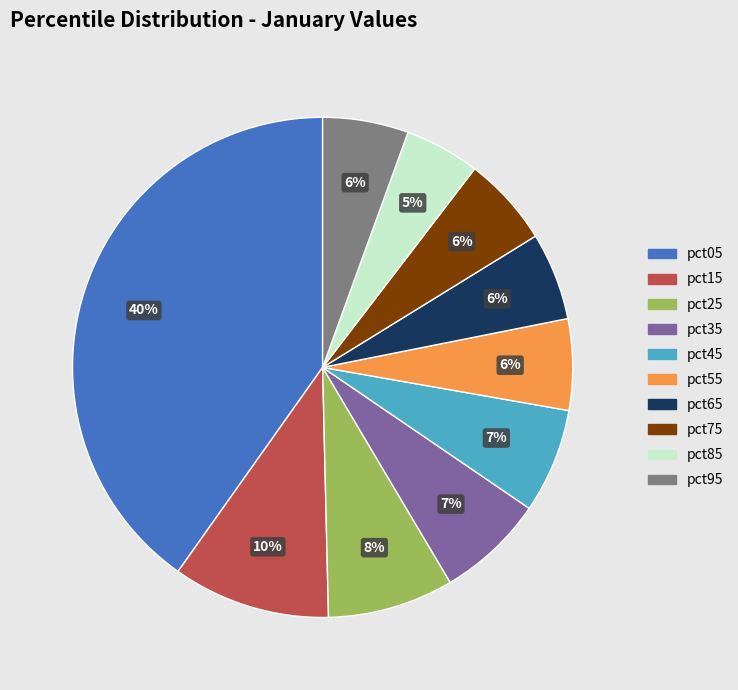

To the nearest percent, what is the average slice percentage?

10%